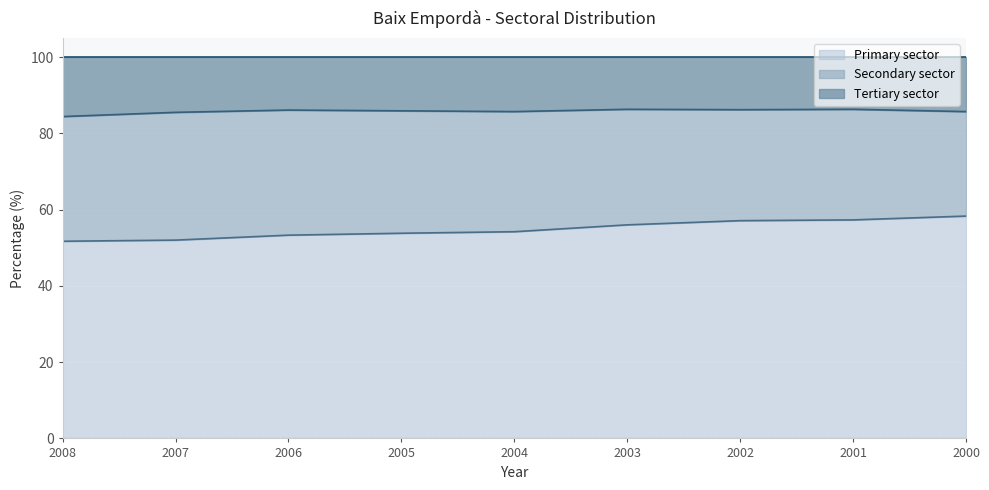

What are all the series names shown in the legend?

Primary sector, Secondary sector, Tertiary sector